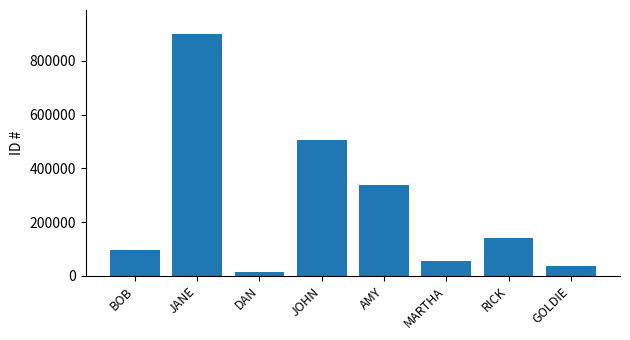

What is the difference between the maximum and second lowest values?

863663